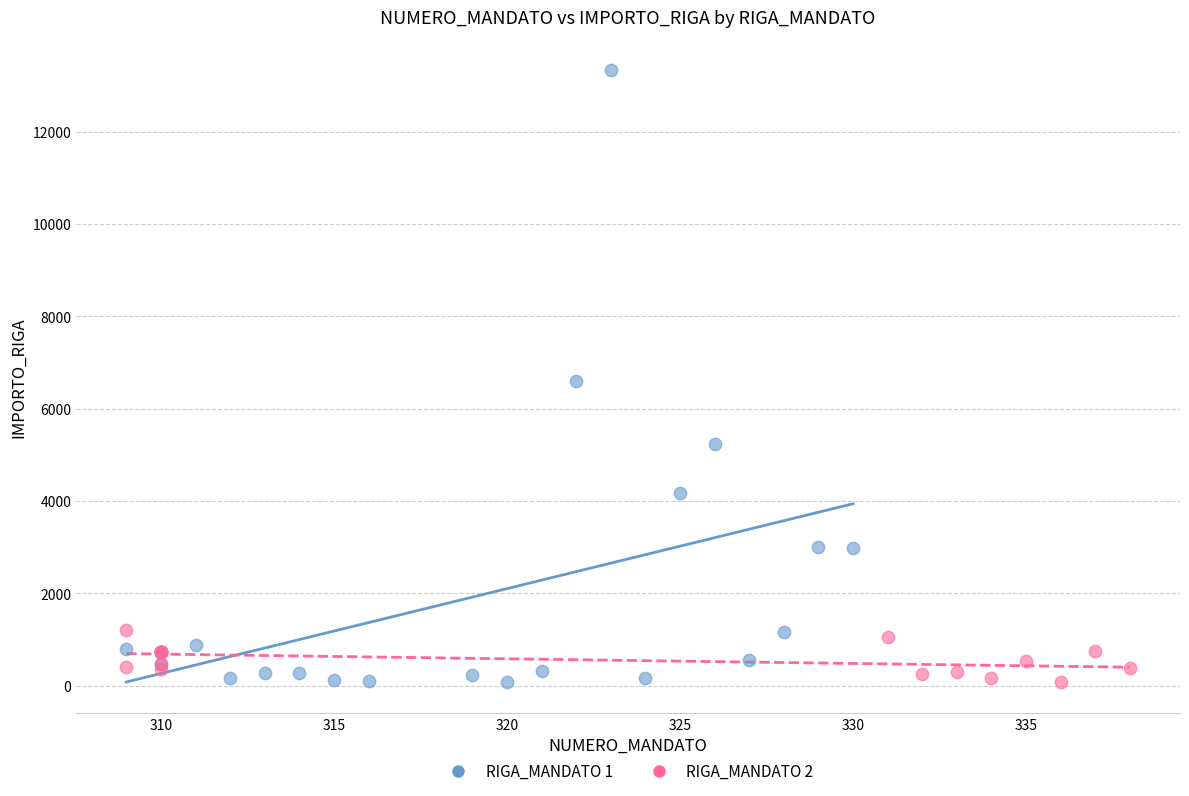

Which series has the largest Y range (max minus min)?

RIGA_MANDATO 1